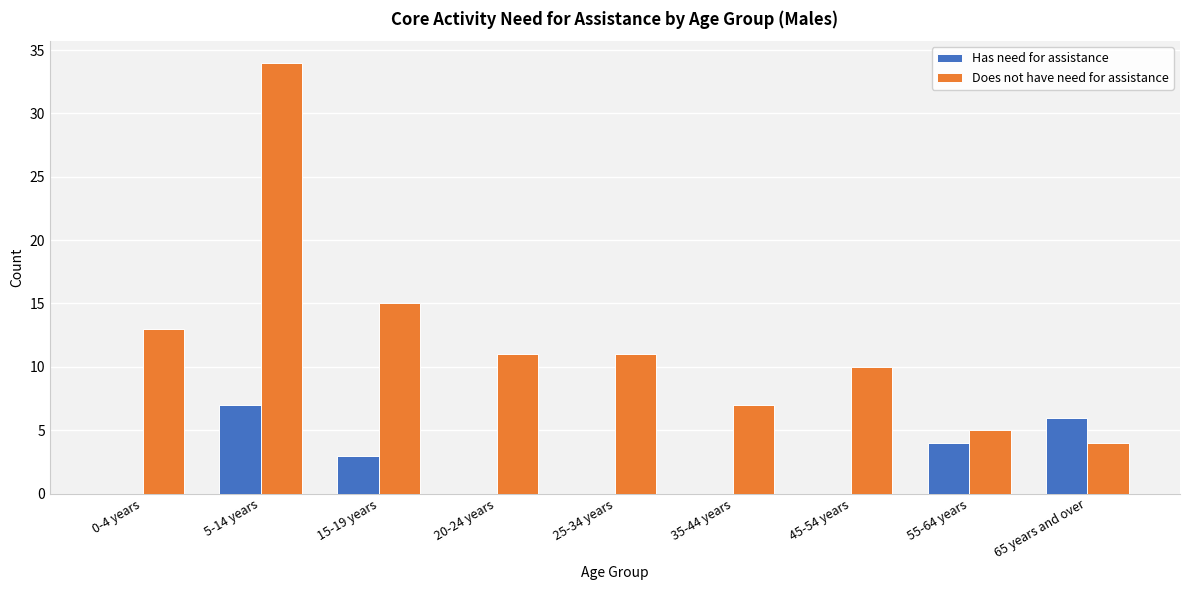

What is the maximum value shown in the chart?

34